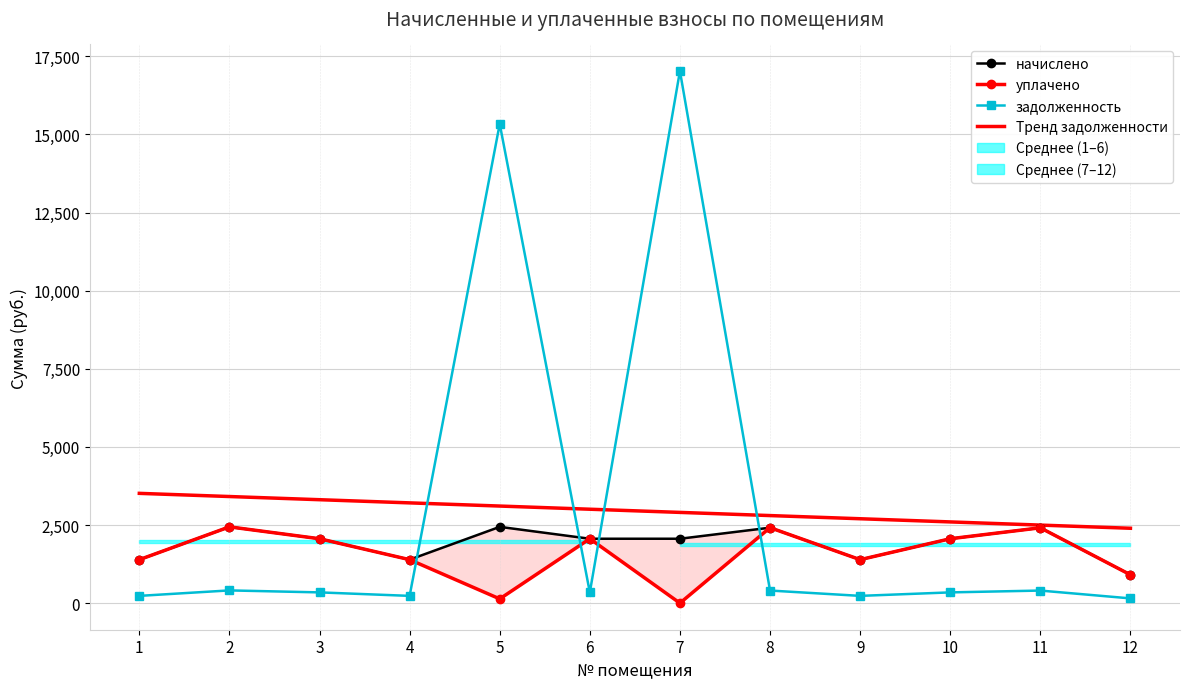

Which series has the largest range (max minus min)?

задолженность